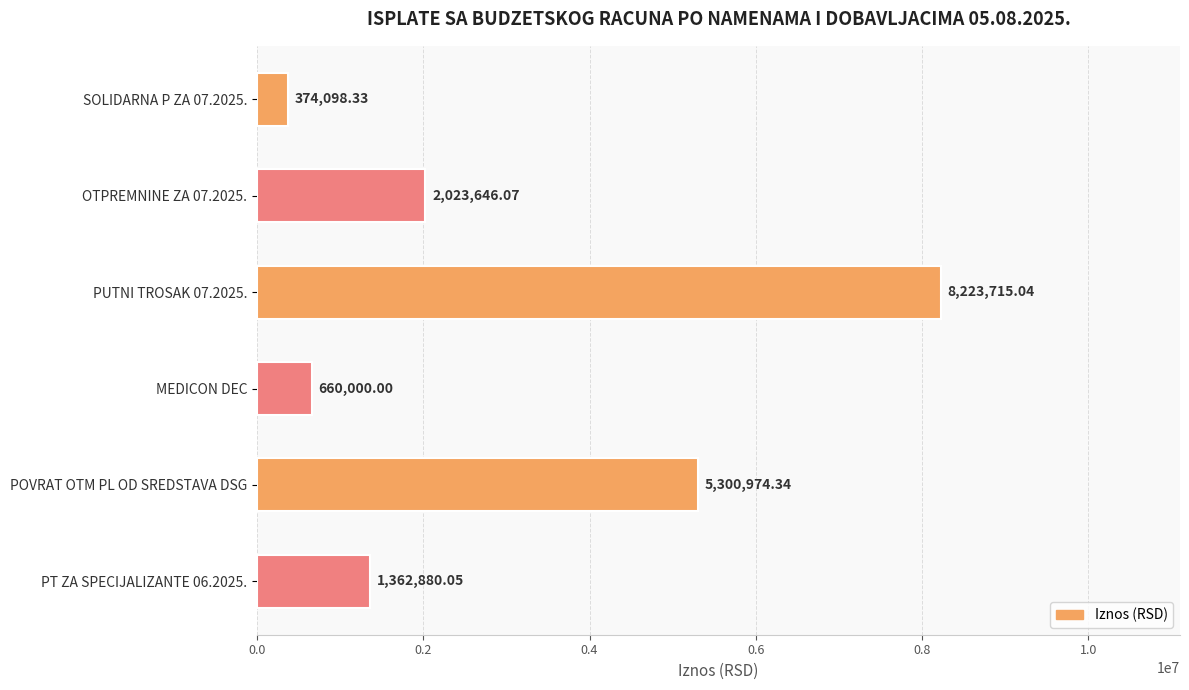

List the labels in order of value, largest first.

PUTNI TROSAK 07.2025., POVRAT OTM PL OD SREDSTAVA DSG, OTPREMNINE ZA 07.2025., PT ZA SPECIJALIZANTE 06.2025., MEDICON DEC, SOLIDARNA P ZA 07.2025.